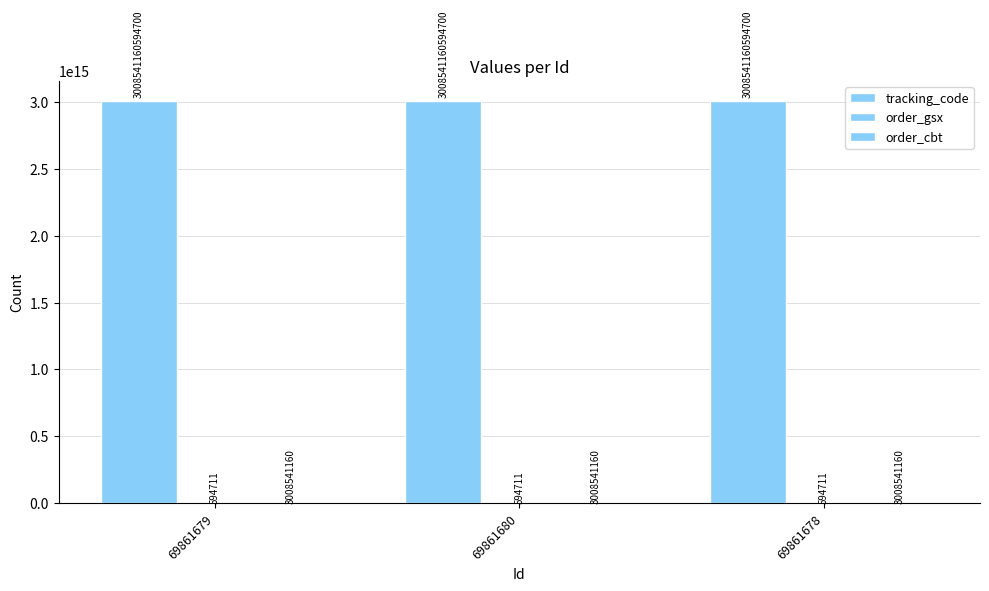

Which series changed the most between 69861679 and 69861680?

tracking_code